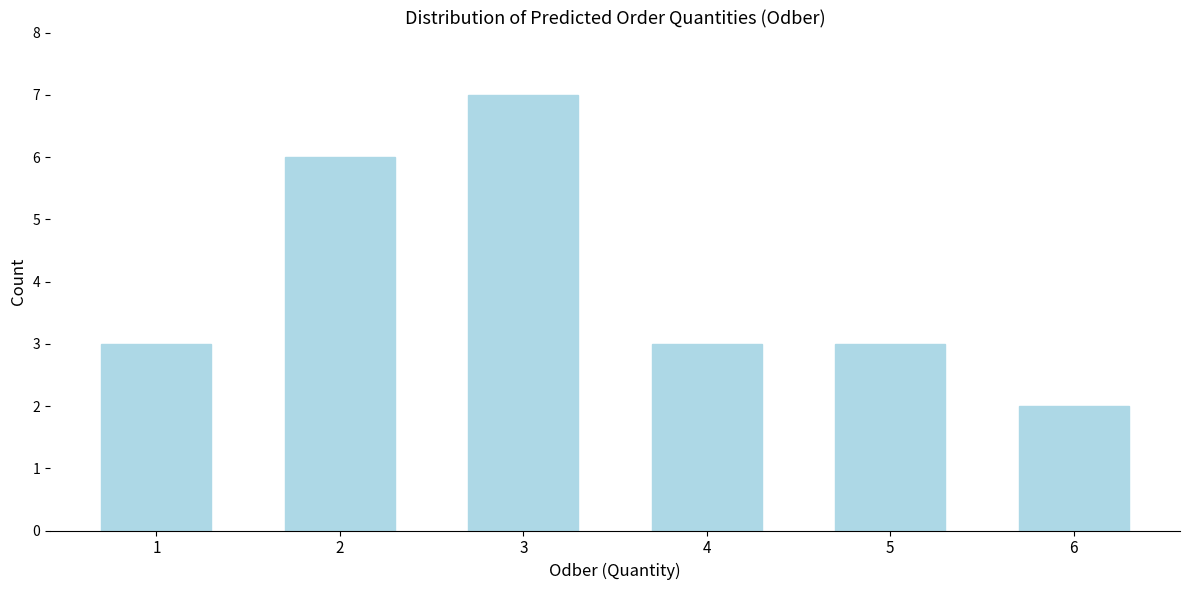

Reading left to right, transcribe all the data shown in this chart.

3	6	7	3	3	2